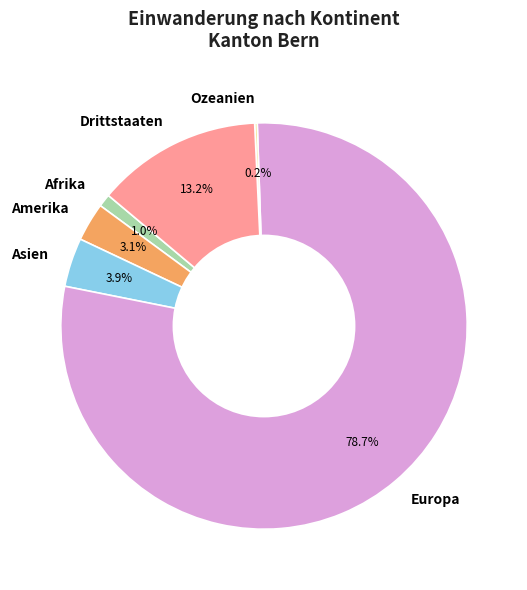

To the nearest percent, what is the average slice percentage?

17%